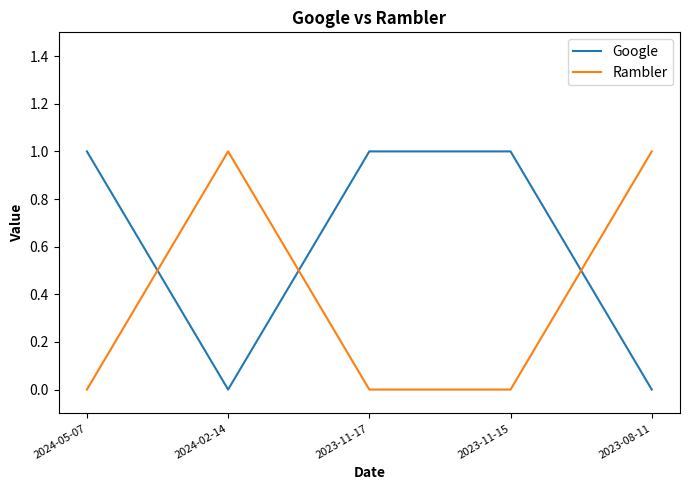

What position from the left is 2024-05-07?

1